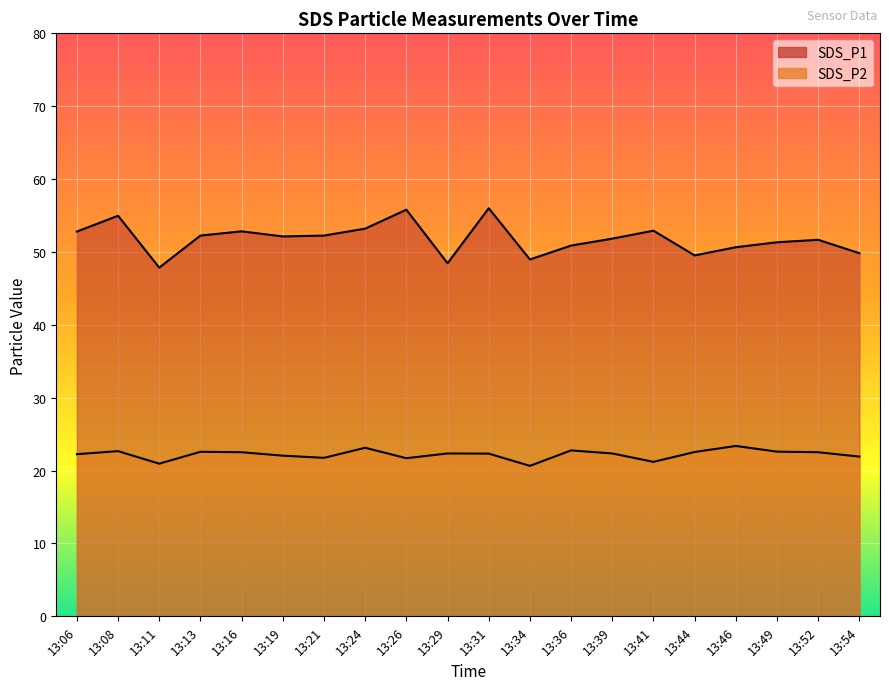

What is the average value of the SDS_P2 series?

22.2